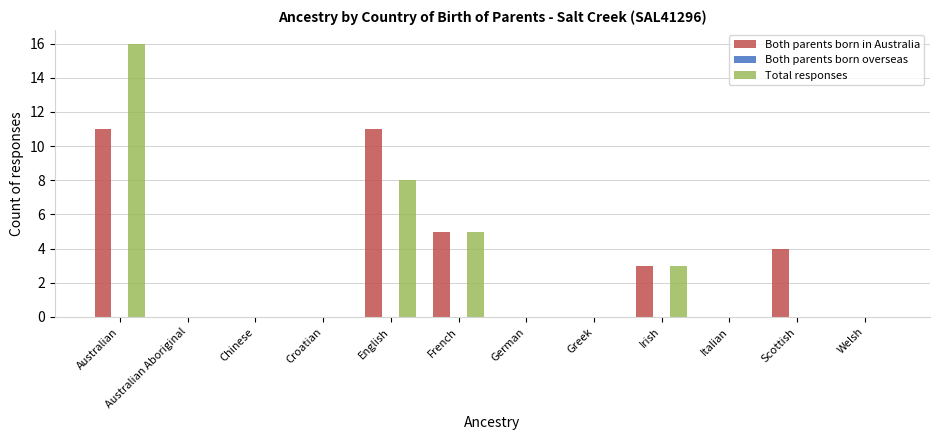

Is the value of Total responses at Irish greater than the value of Both parents born in Australia at German?

Yes